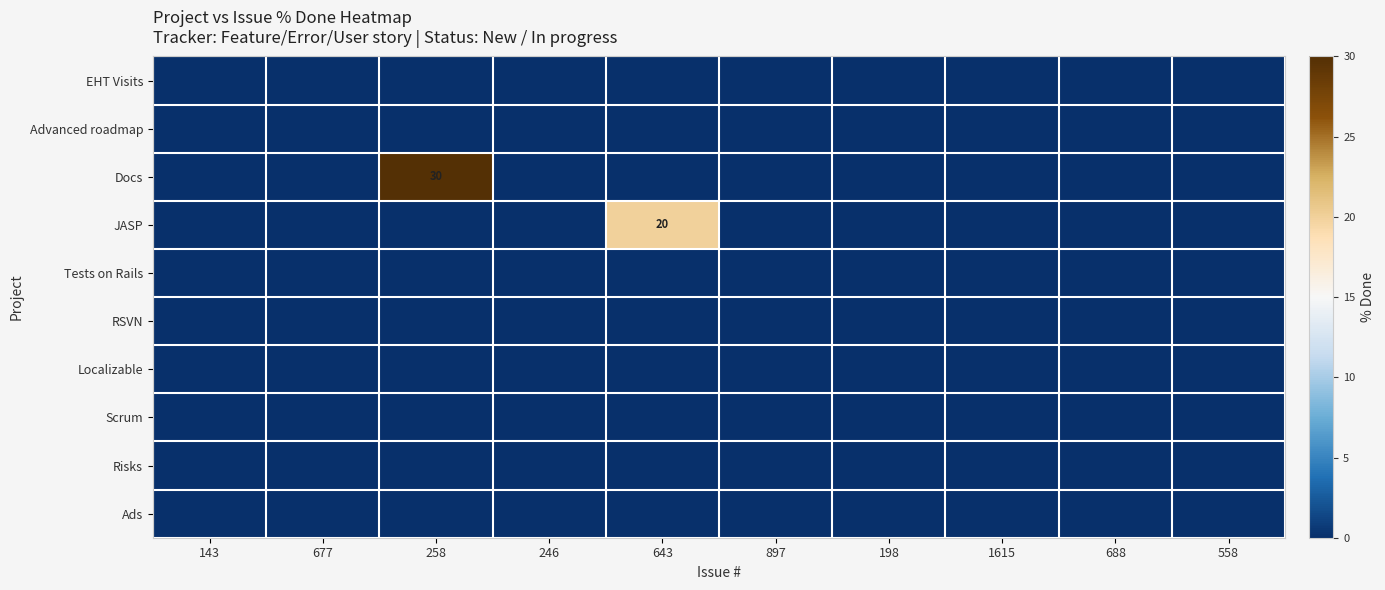

Where is Docs nearest to the value 15?

143